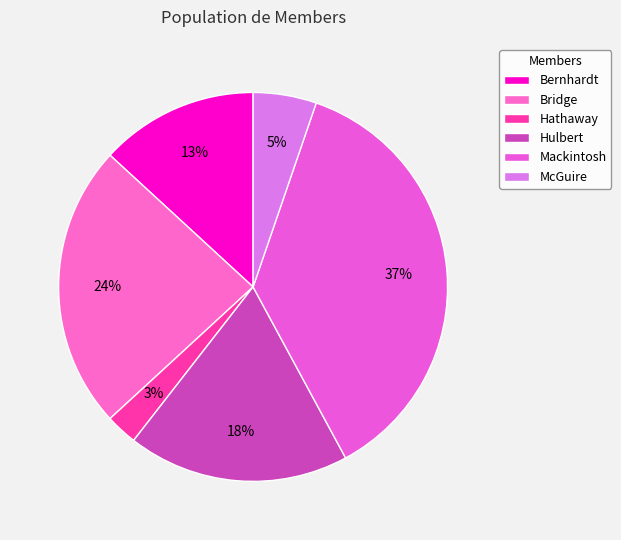

To the nearest percent, what is the average slice percentage?

17%